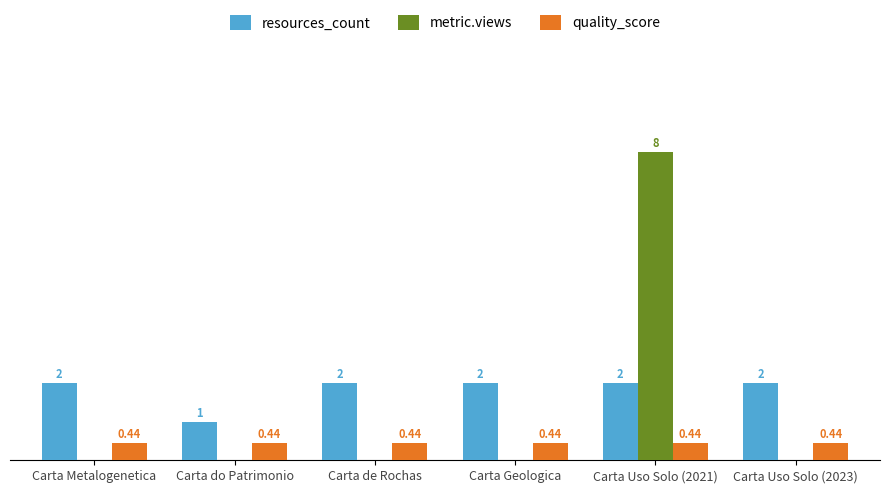

Which series changed the most between Carta do Patrimonio and Carta Uso Solo (2021)?

metric.views